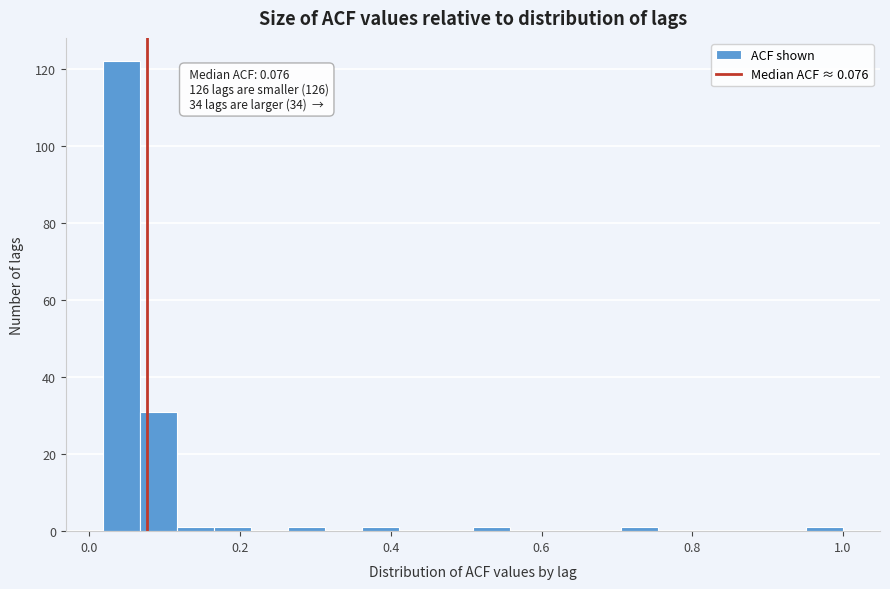

Around what value on the x-axis is the tallest bar? Give the approximate position of its centre, as read against the axis.

0.04